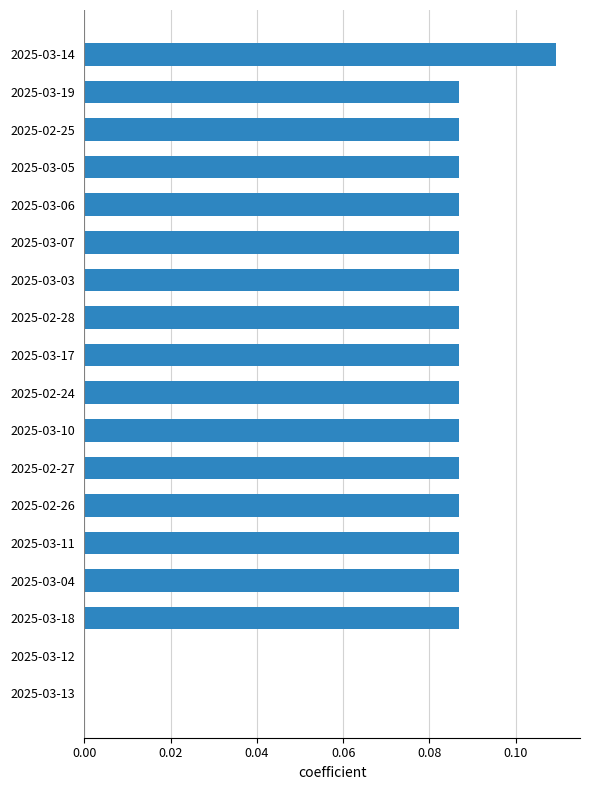

Between 2025-03-18 and 2025-03-12, which is larger?

2025-03-18